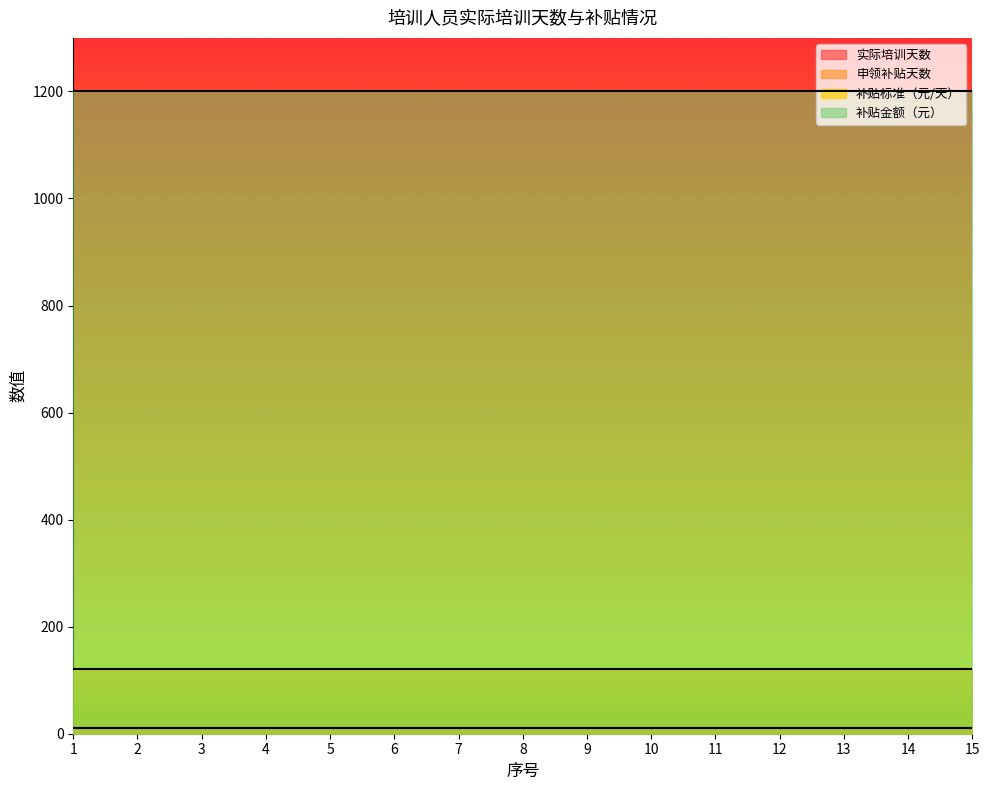

Between 1 and 10, which series saw the biggest shift?

实际培训天数